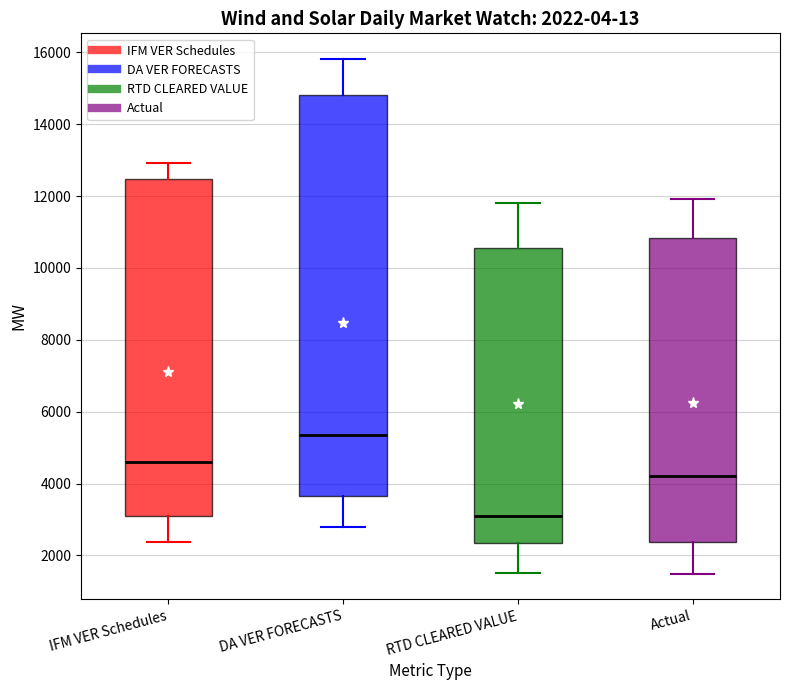

Which box has the highest median line?

DA VER FORECASTS